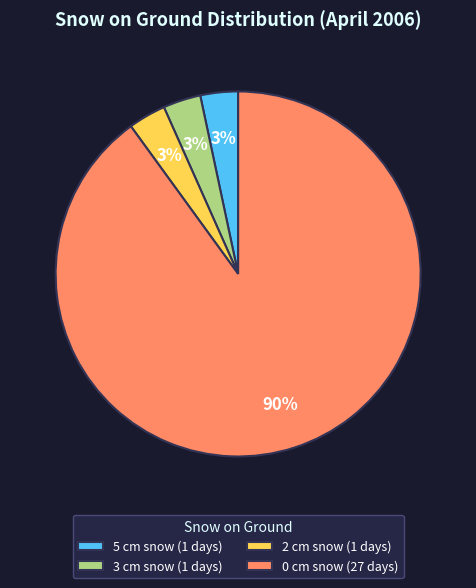

What is the largest slice in the pie chart?

0 cm snow (27 days)